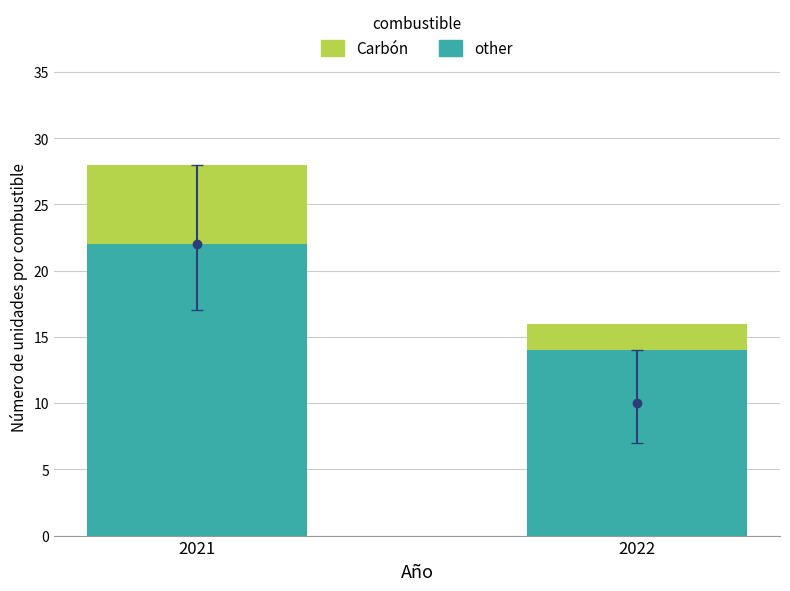

At which category is the sum across all series the highest?

2021